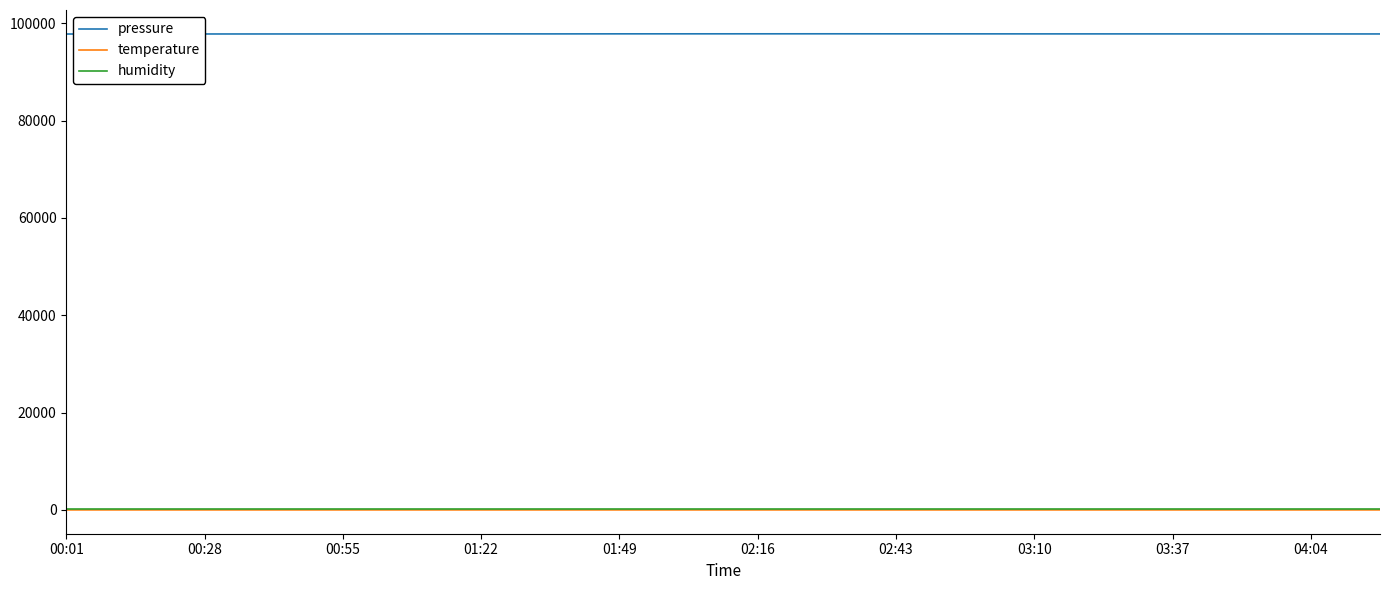

True or false: temperature has more than 0 interior local peaks.

True